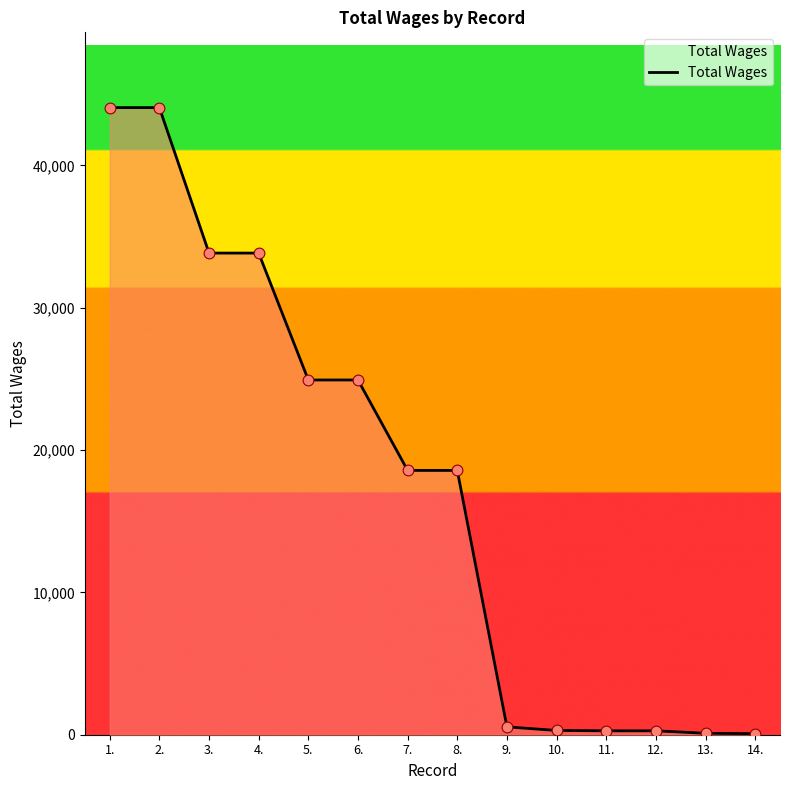

What is the change in value from 4. to 10.?

-33540